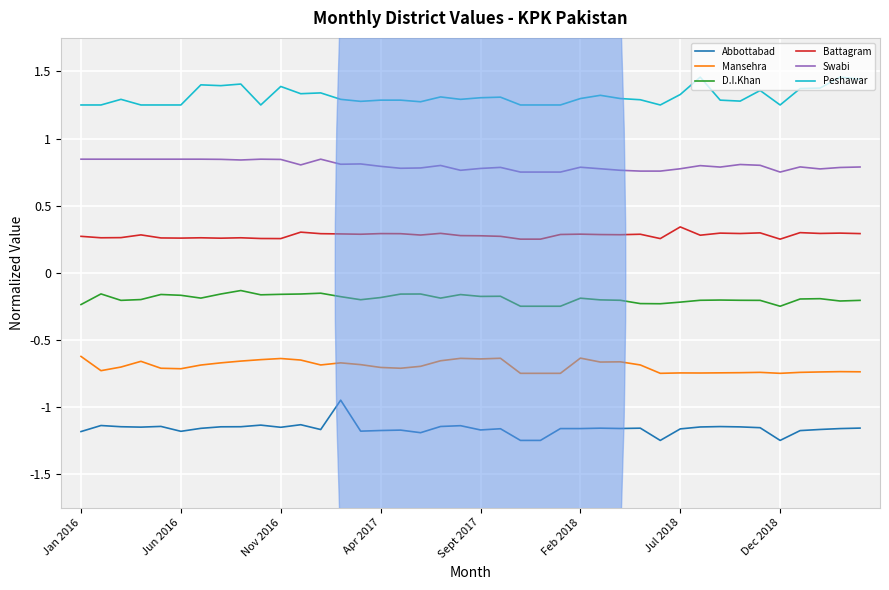

Rank the series by their maximum value, from highest to lowest.

Peshawar, Swabi, Battagram, D.I.Khan, Mansehra, Abbottabad